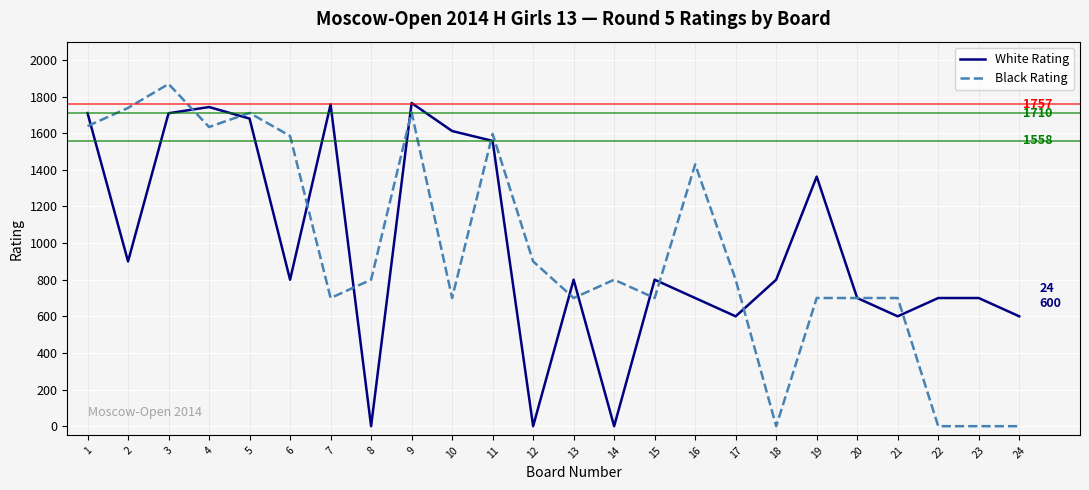

Is the value of Black Rating at 19 greater than the value of White Rating at 18?

No